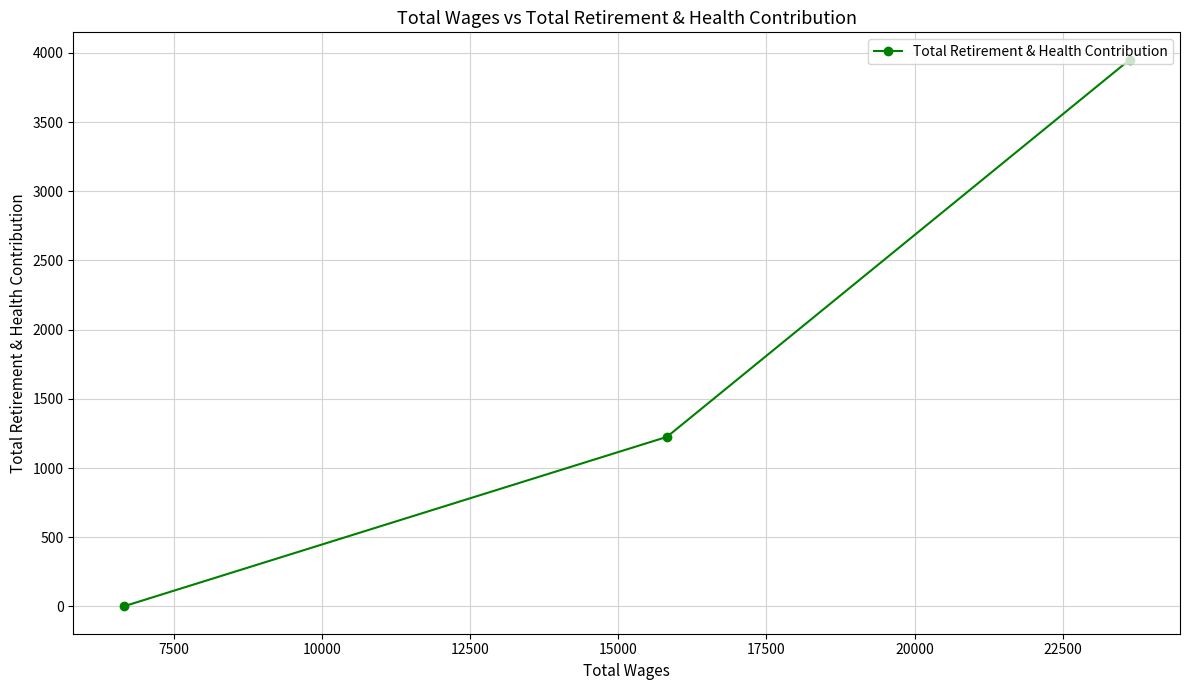

What is the sum of all values?

5176